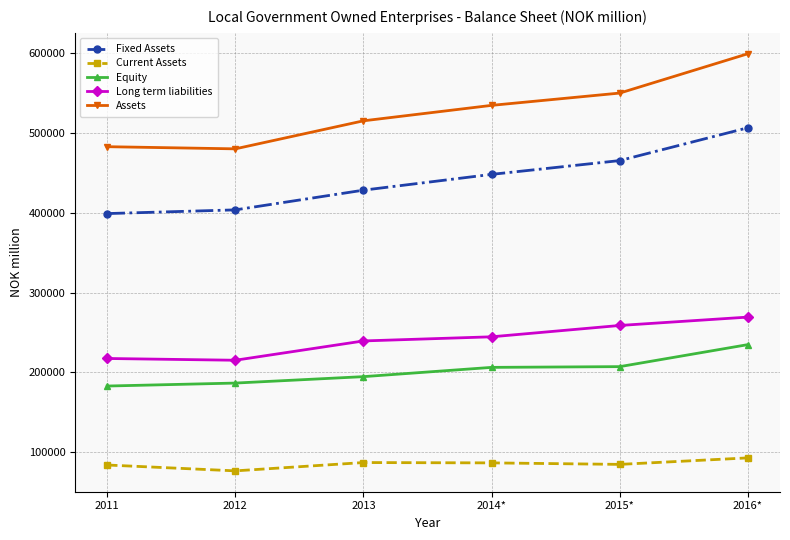

How many data points does each series have?

6